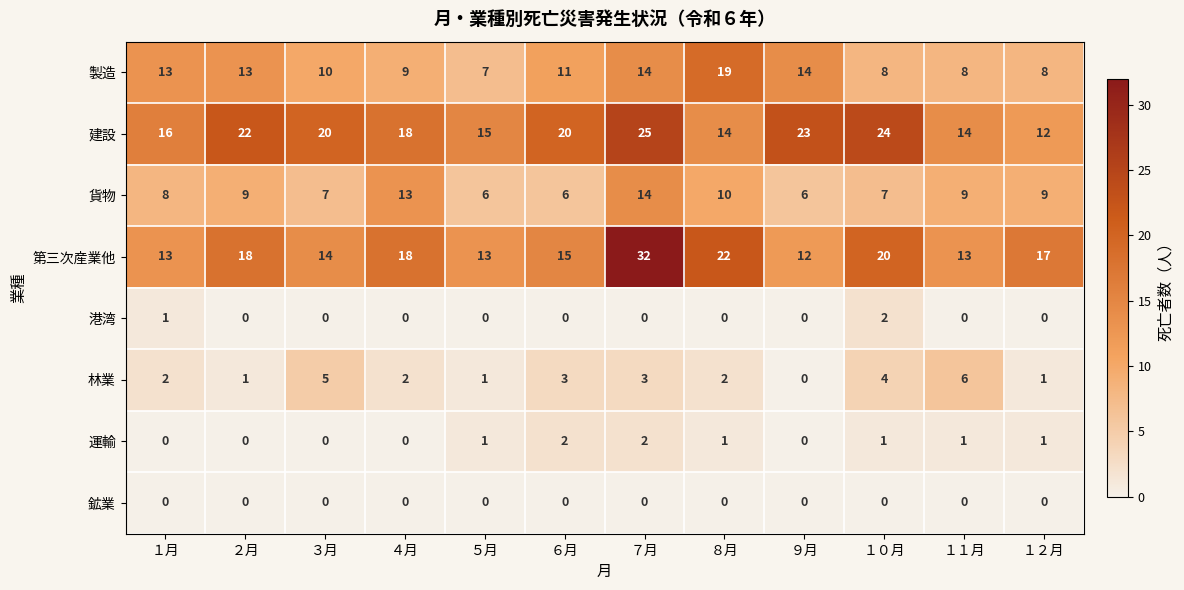

Between ９月 and １２月, which series saw the biggest shift?

建設